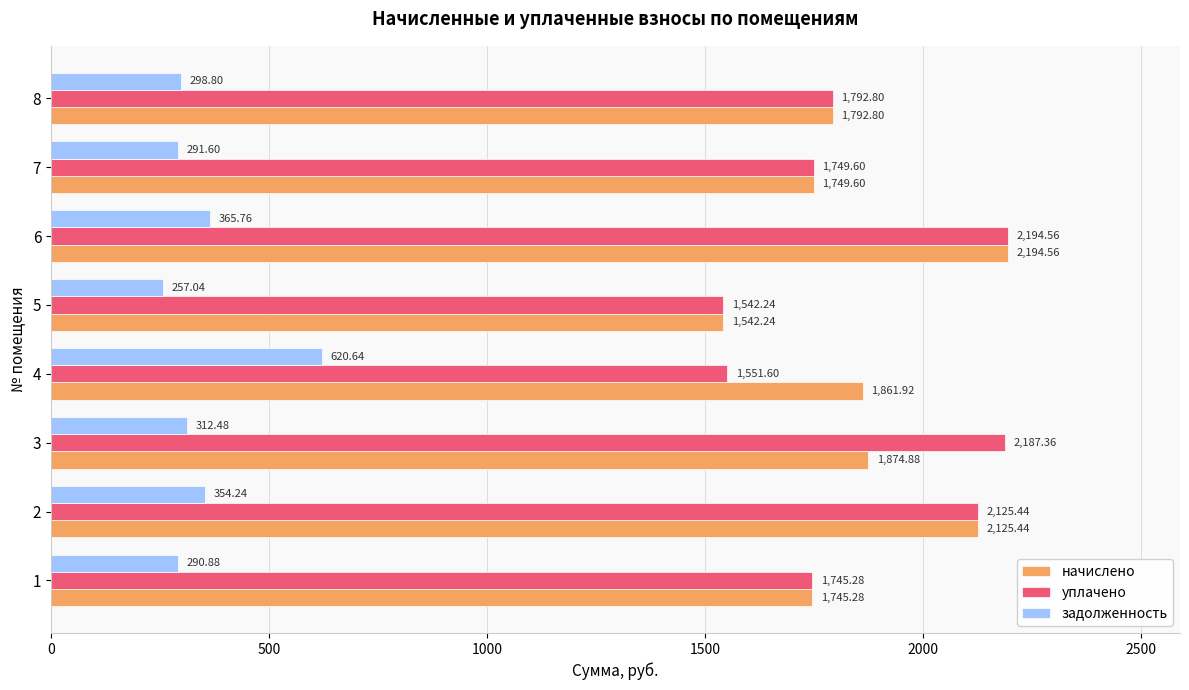

What is the difference between the maximum and minimum values in the уплачено series?

652.3